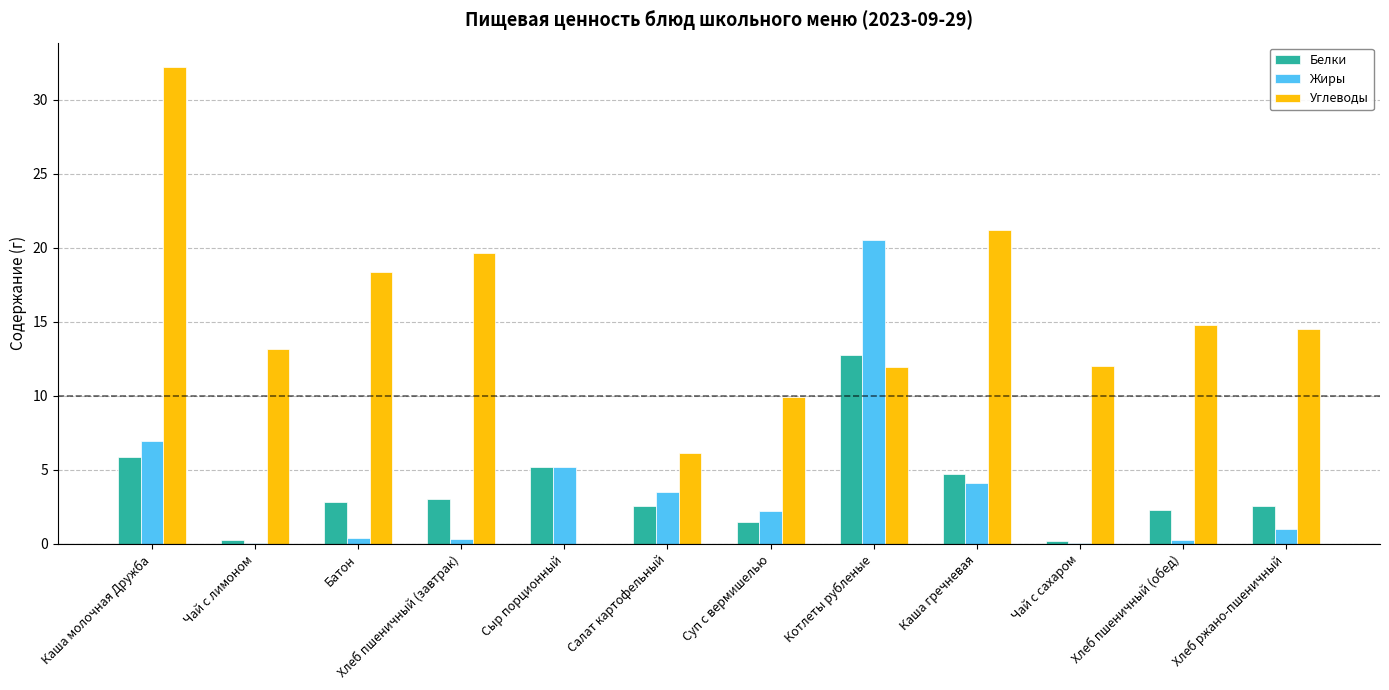

How many groups of bars are there?

12